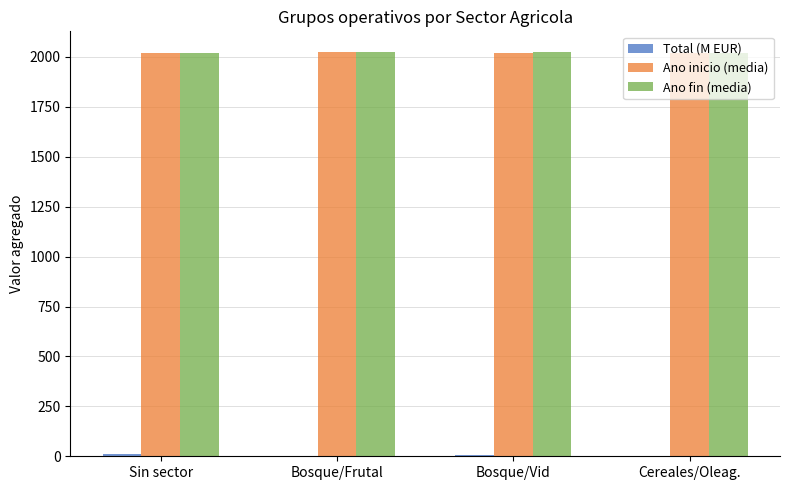

Is it true that Ano inicio (media) equals 2904.7 at Bosque/Frutal?

False